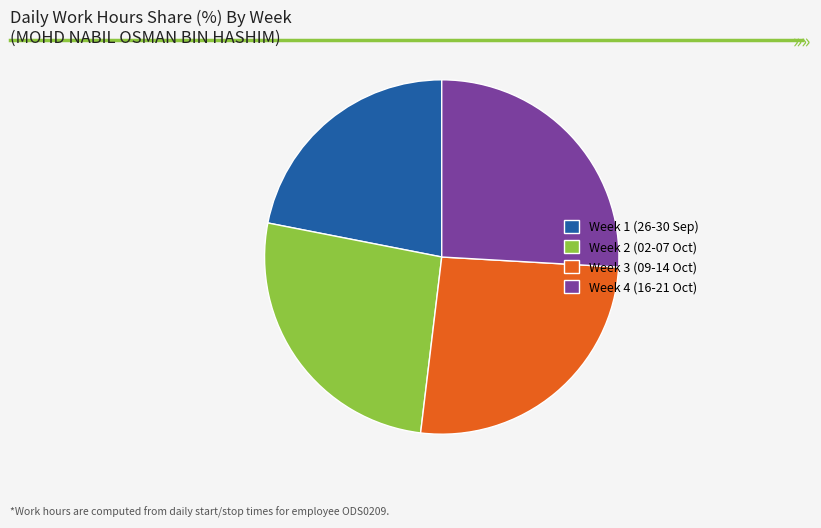

Do Week 3 (09-14 Oct) and Week 4 (16-21 Oct) together represent more than half of the pie?

Yes